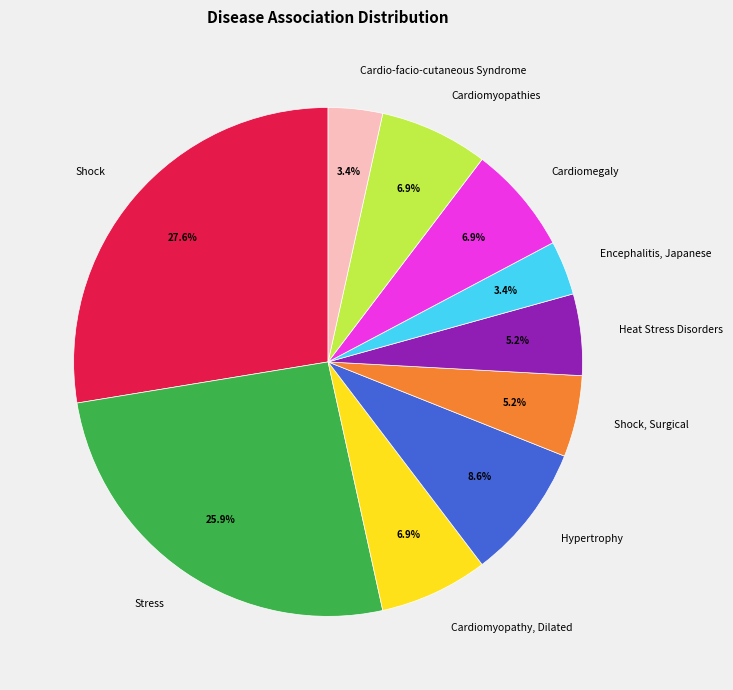

To the nearest percent, what portion does Shock represent?

28%